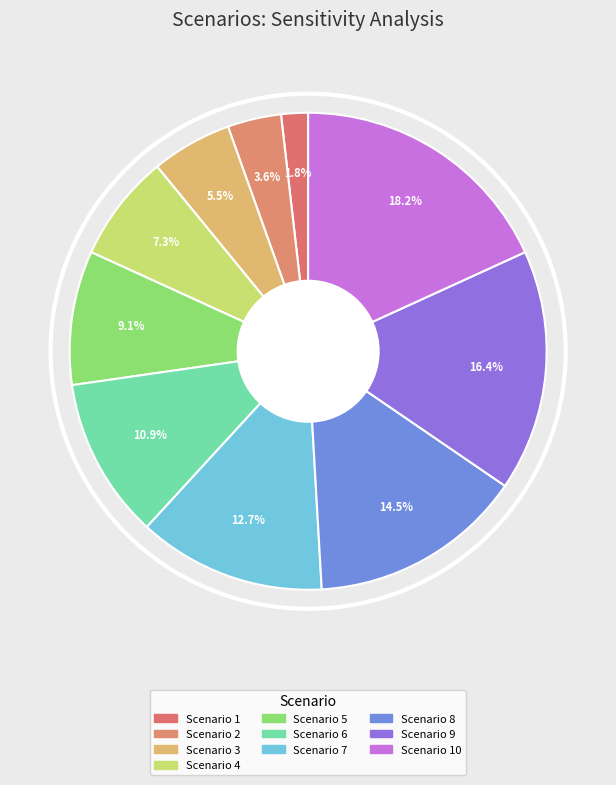

How many slices are in this pie chart?

10